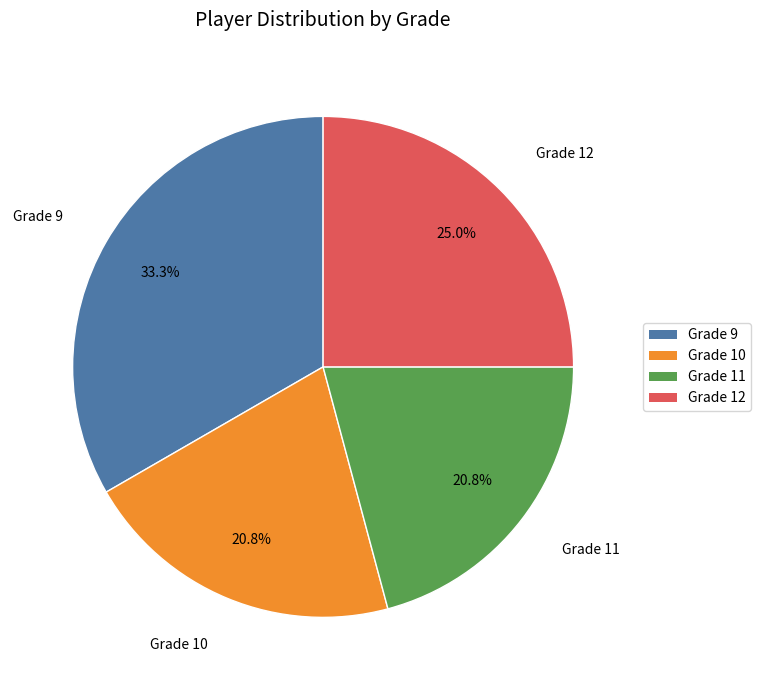

Count the number of slices in the pie.

4